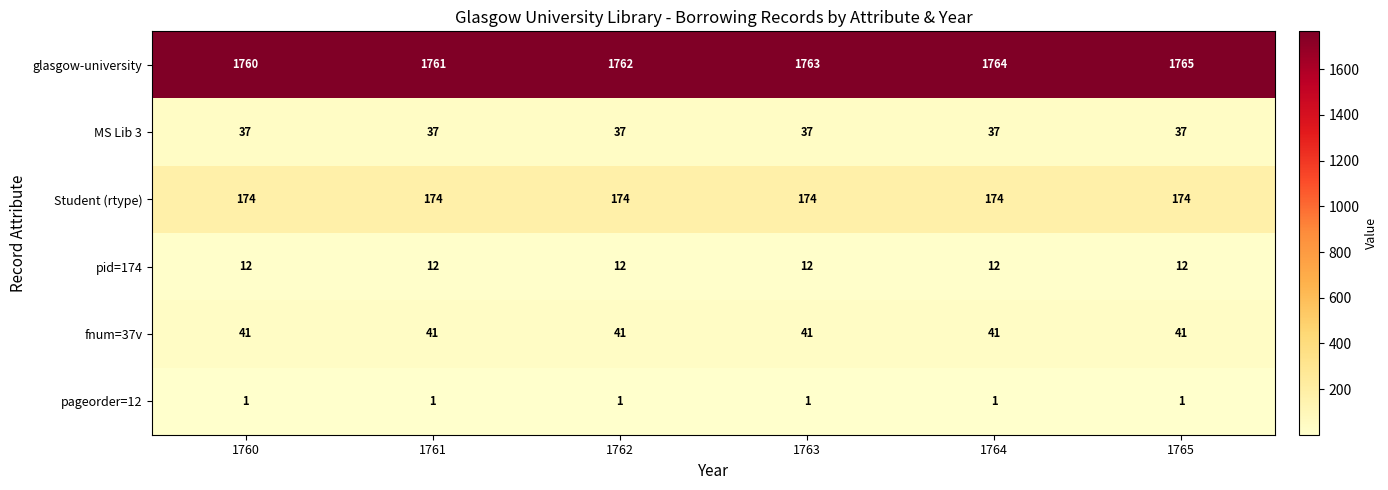

What is the sum of the pid=174 values at 1760 and 1765?

24